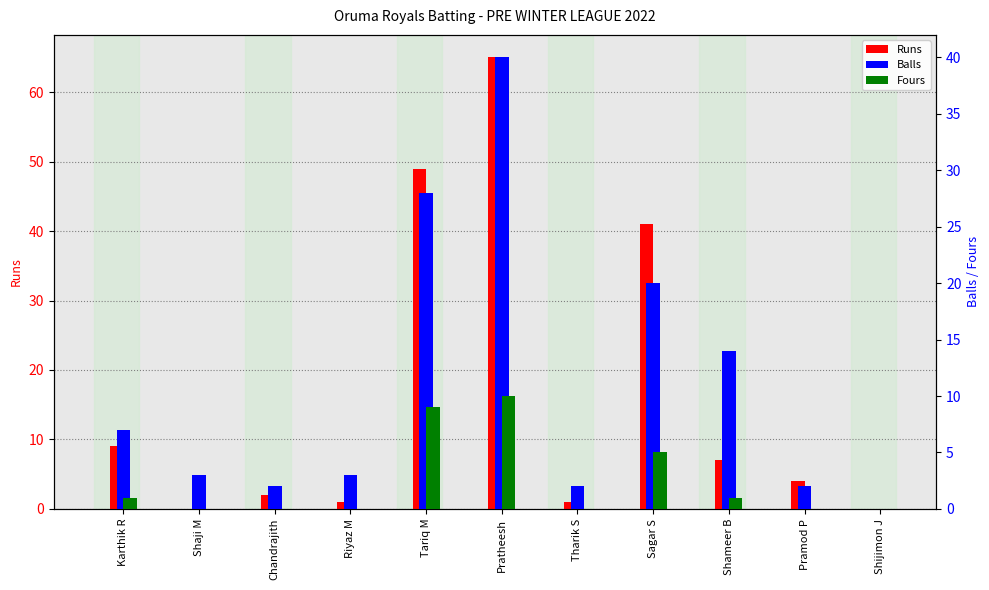

Which series has the largest total across all categories?

Runs